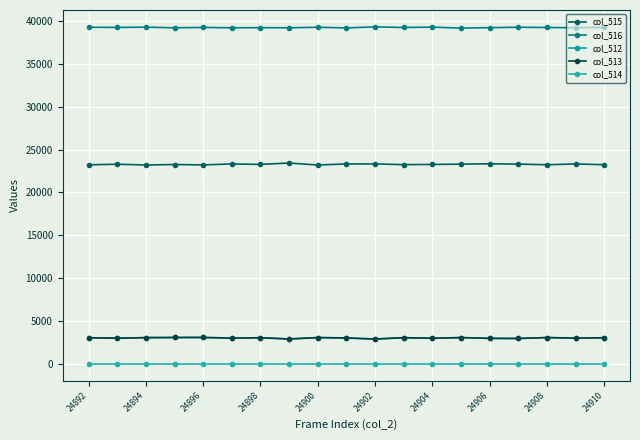

Reading left to right, extract all data points from this chart.

col_515: 23217	23291	23196	23253	23208	23320	23268	23425	23199	23321	23324	23239	23263	23300	23338	23303	23227	23320	23230
col_516: 39252	39231	39261	39187	39229	39188	39200	39188	39252	39173	39296	39223	39266	39150	39202	39252	39223	39190	39242
col_512: 3066	3013	3078	3095	3098	3027	3067	2922	3084	3041	2915	3073	3006	3085	2995	2980	3085	3025	3063
col_513: 3066	3013	3078	3095	3098	3024	3066	2922	3083	3040	2915	3072	3006	3084	2995	2980	3084	3025	3063
col_514: 0	0	0	0	0	3	1	0	1	1	0	1	0	1	0	0	1	0	0